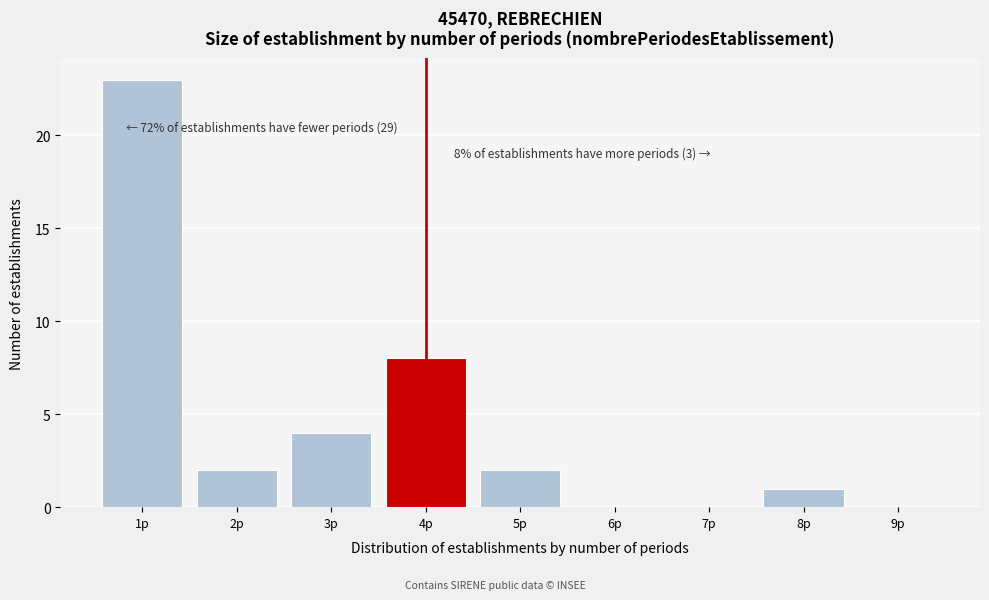

Reading left to right, what are all the values shown in this chart?

1p=23	2p=2	3p=4	4p=8	5p=2	6p=0	7p=0	8p=1	9p=0